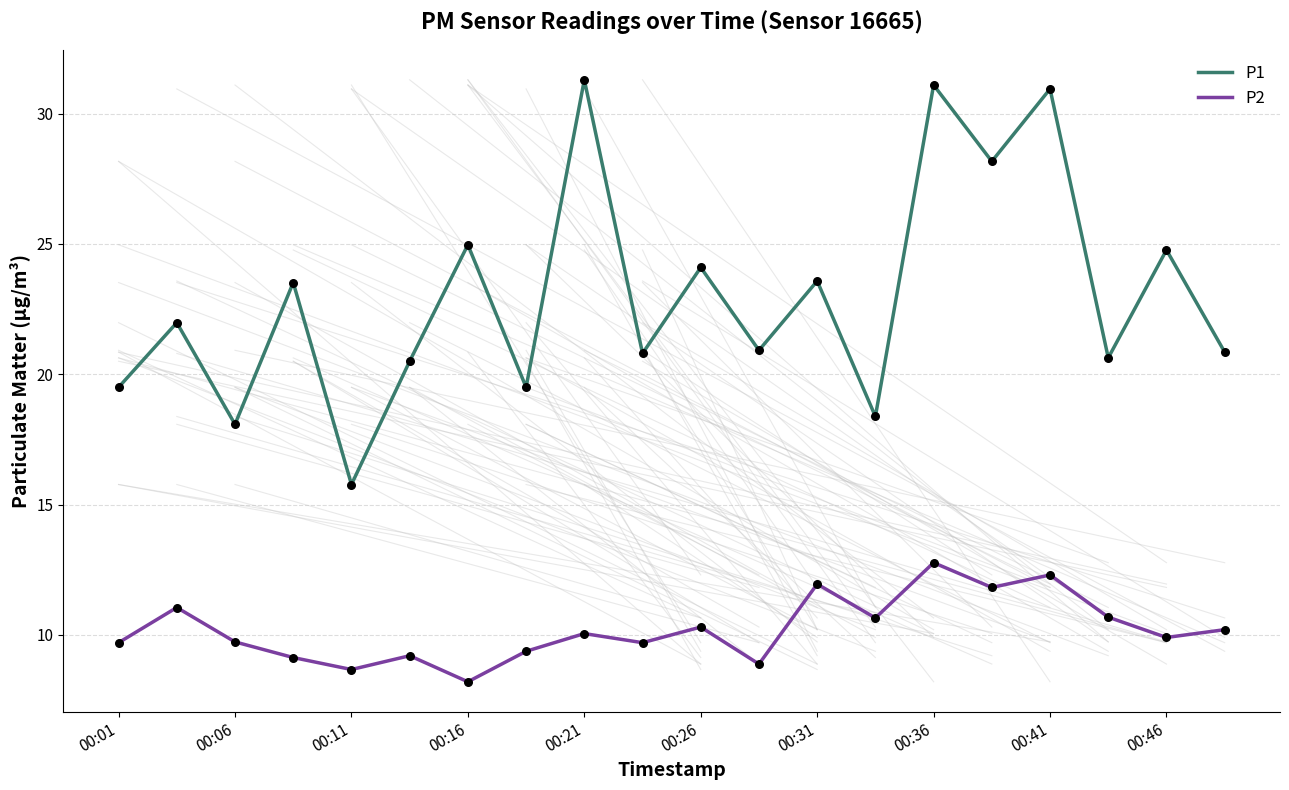

Which series has the largest total across all categories?

P1